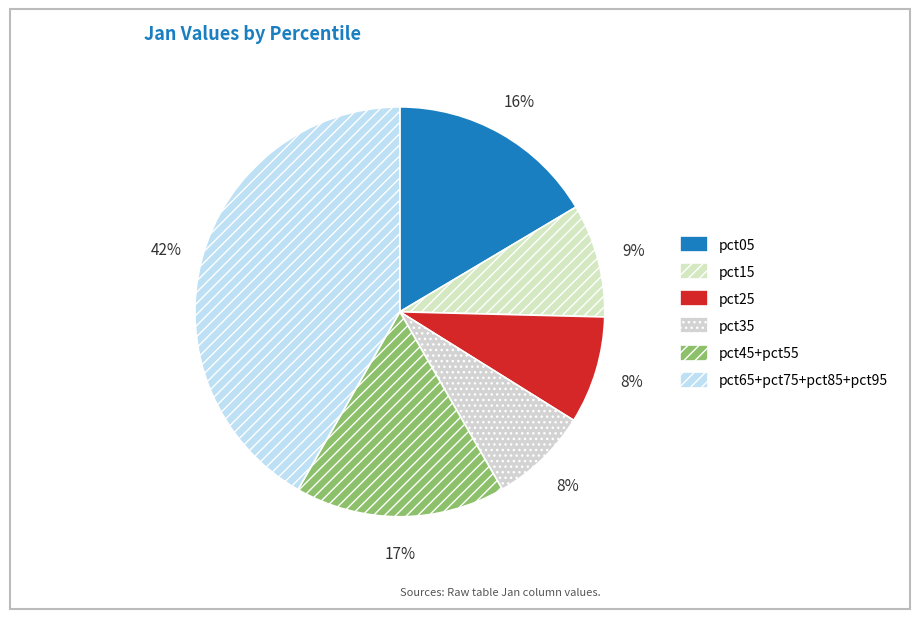

What is the smallest slice in the pie chart?

pct35